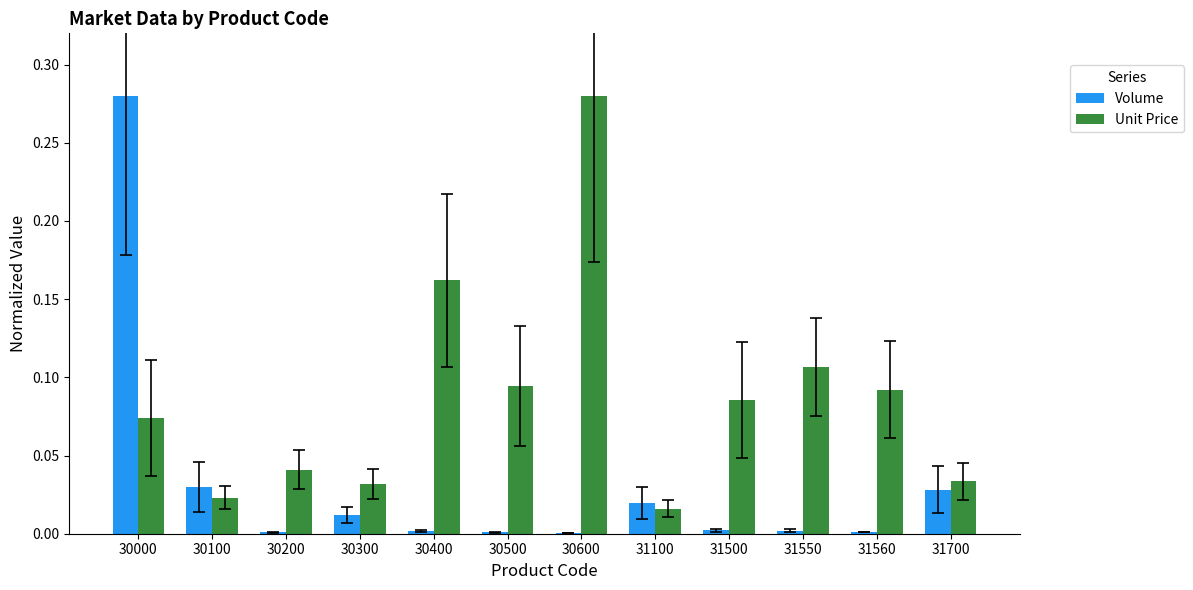

Between 30200 and 30400, which series saw the biggest shift?

Unit Price